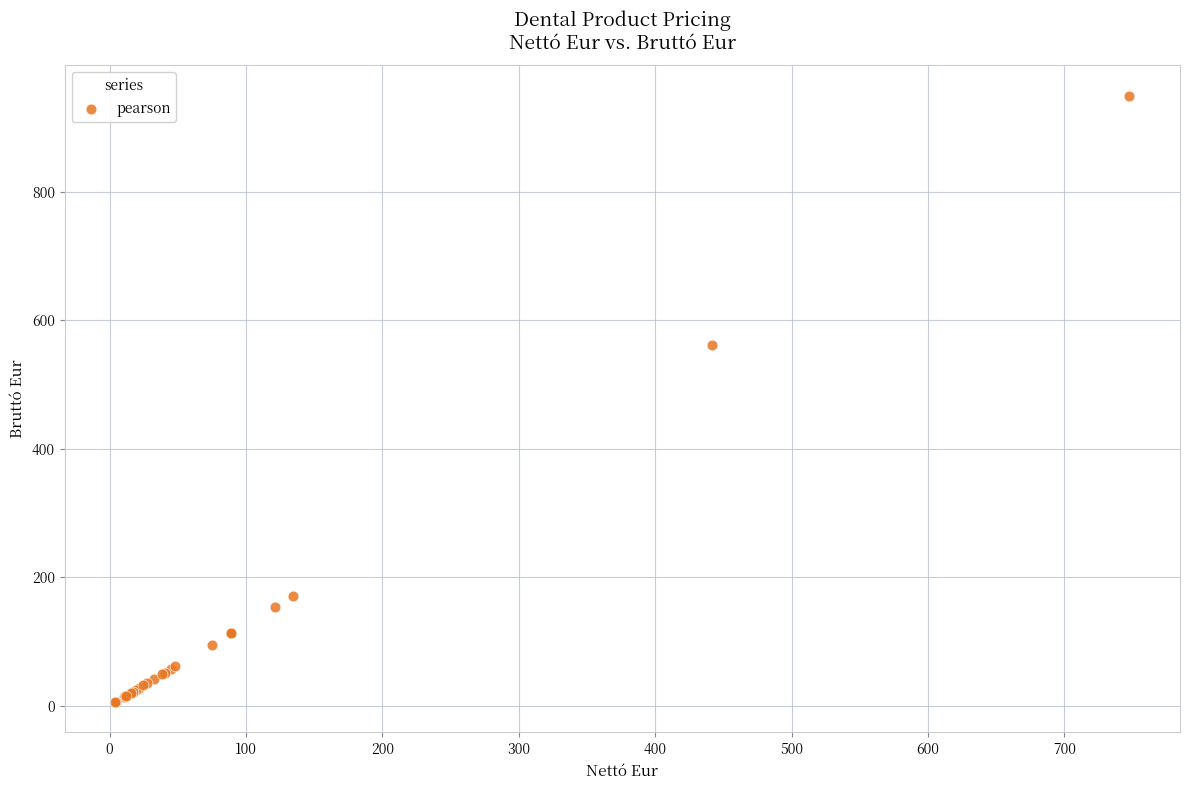

What Y value in the scatter plot is closest to 477?

560.8